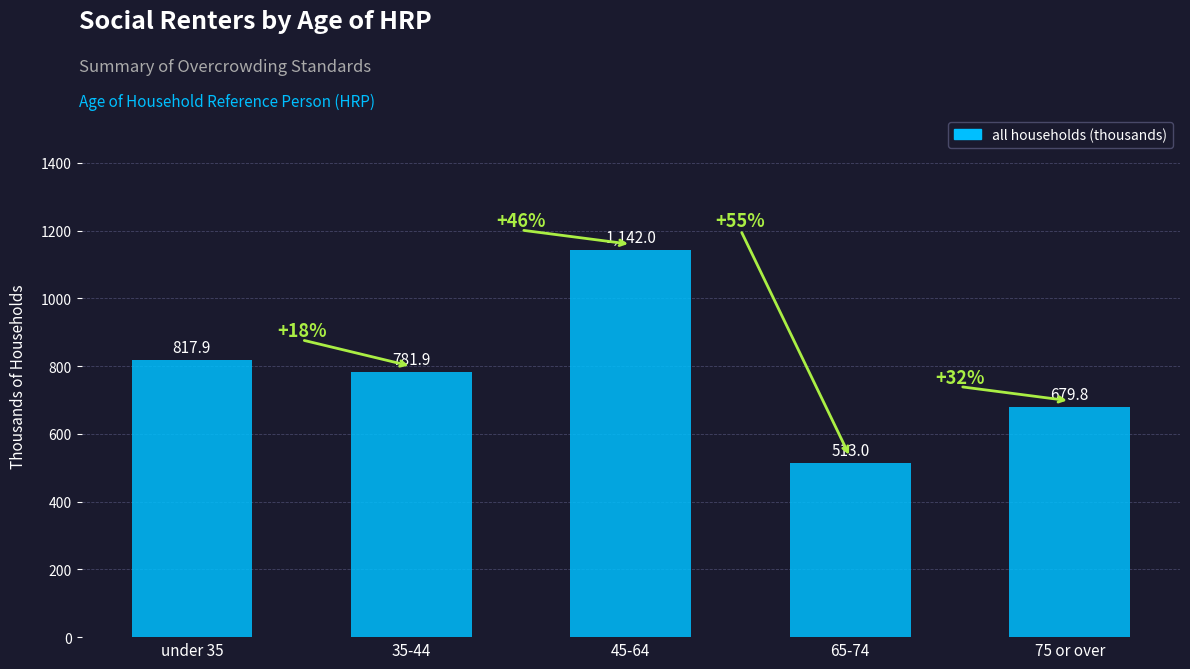

Reading left to right, list all the values displayed in this chart.

under 35=817.9	35-44=781.9	45-64=1142.0	65-74=512.9	75 or over=679.8